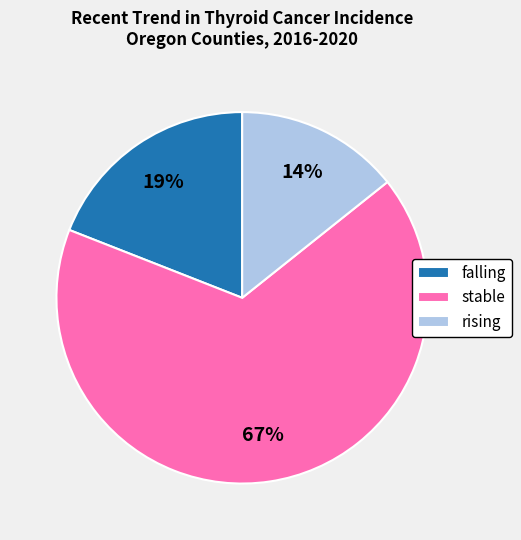

Which slice represents more than half of the pie?

stable